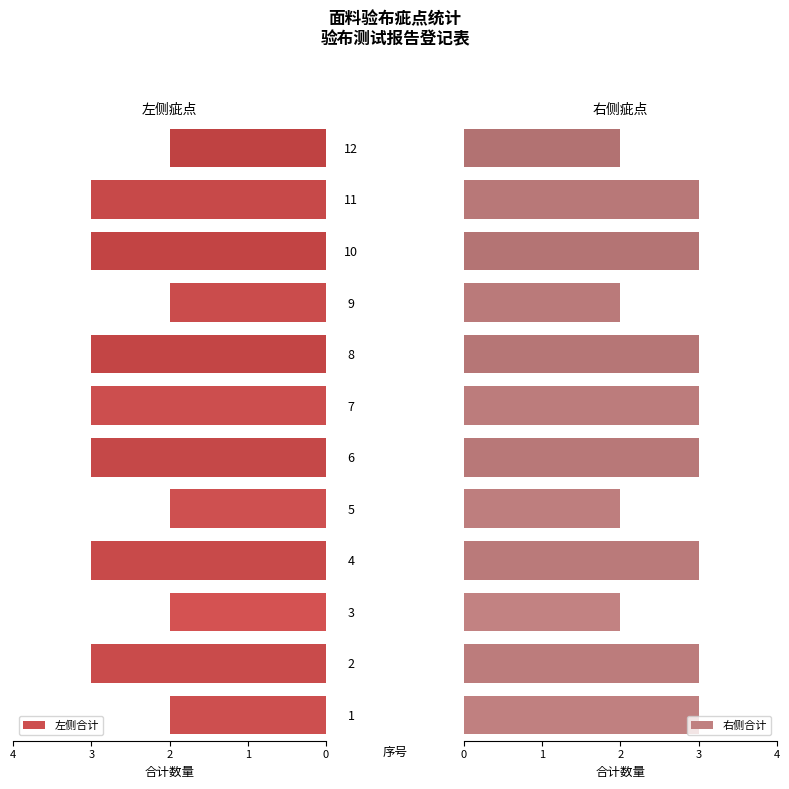

At which category is the sum across all series the highest?

2